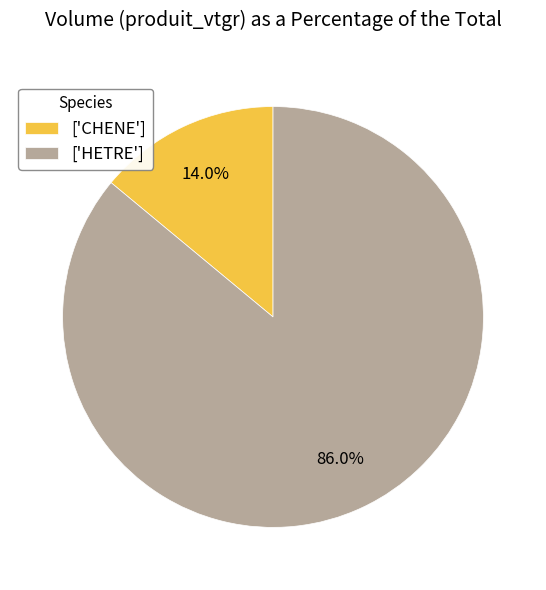

Which slice is the largest?

['HETRE']